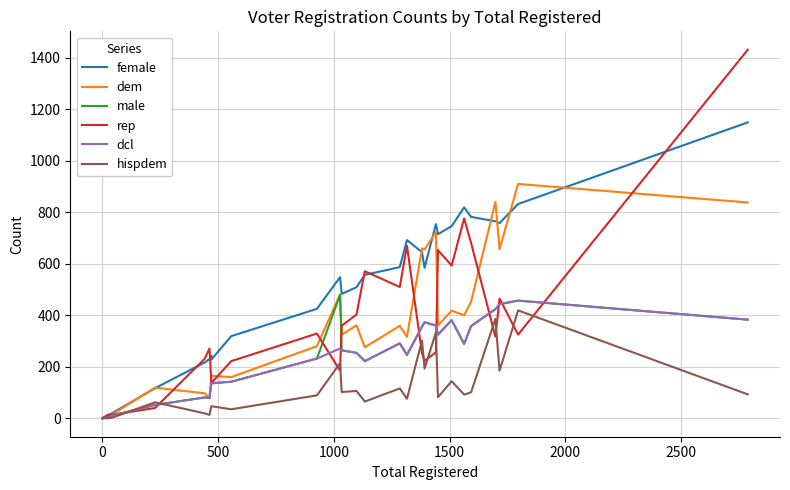

True or false: female and dcl cross at least once.

False